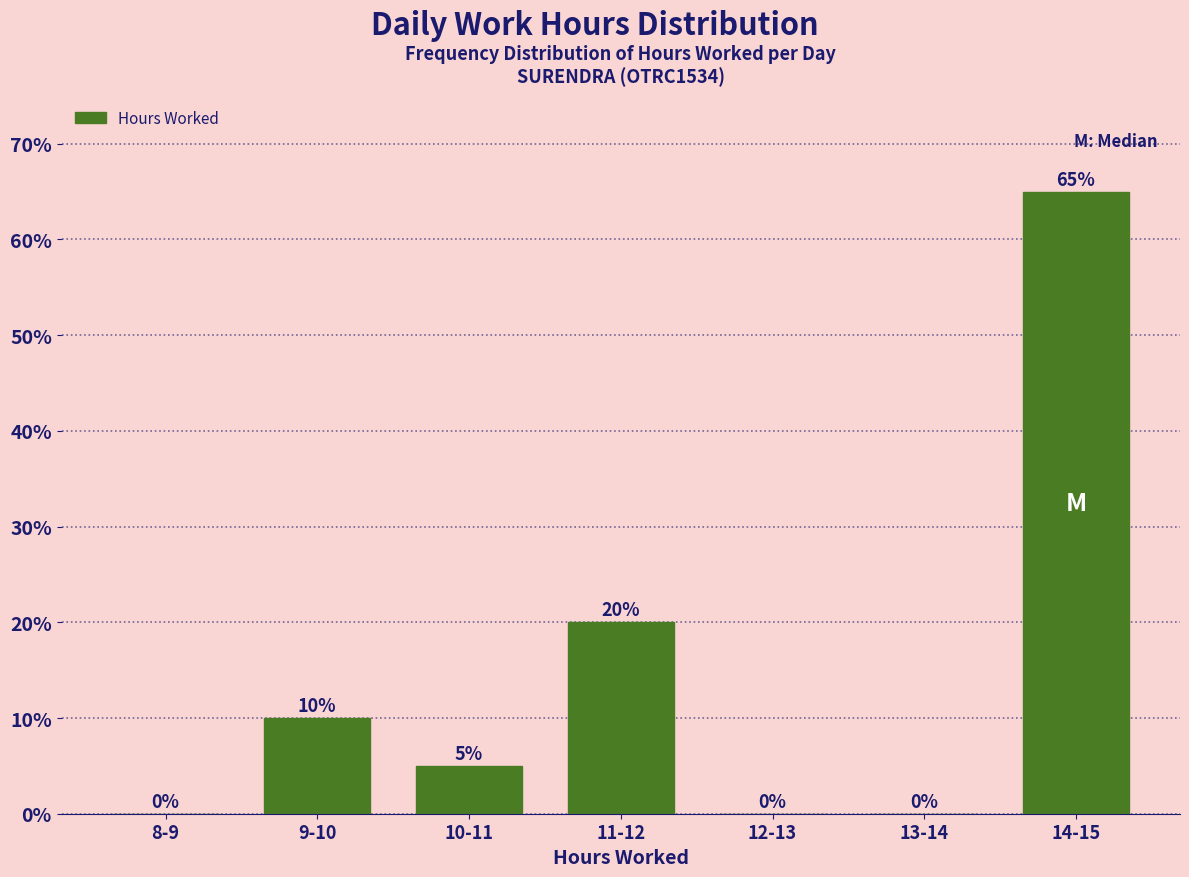

Reading right to left, what are all the values shown in this chart?

14-15=65	13-14=0	12-13=0	11-12=20	10-11=5	9-10=10	8-9=0